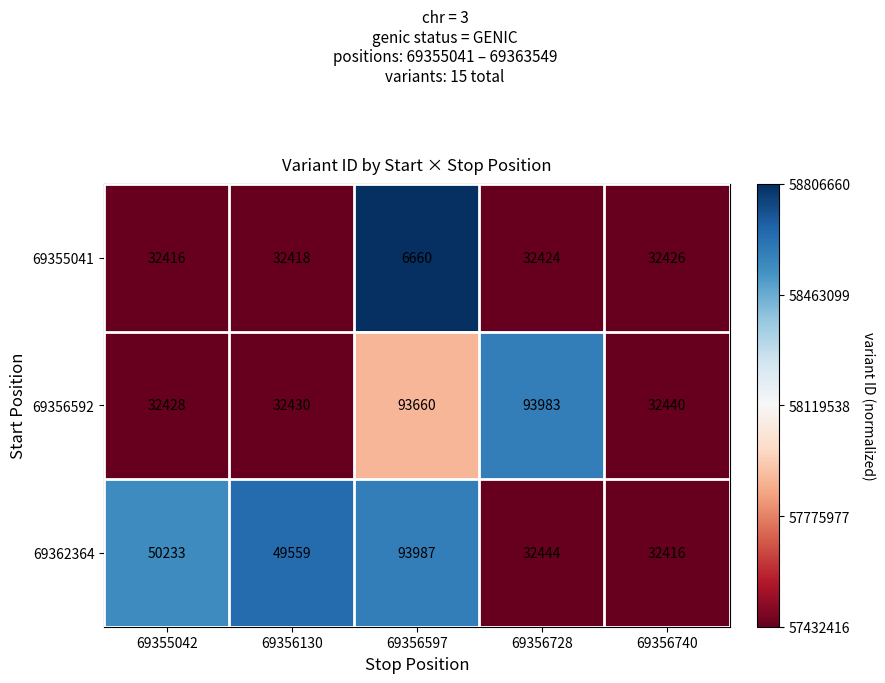

At 69356597, list the series in order from smallest to largest.

69355041, 69356592, 69362364